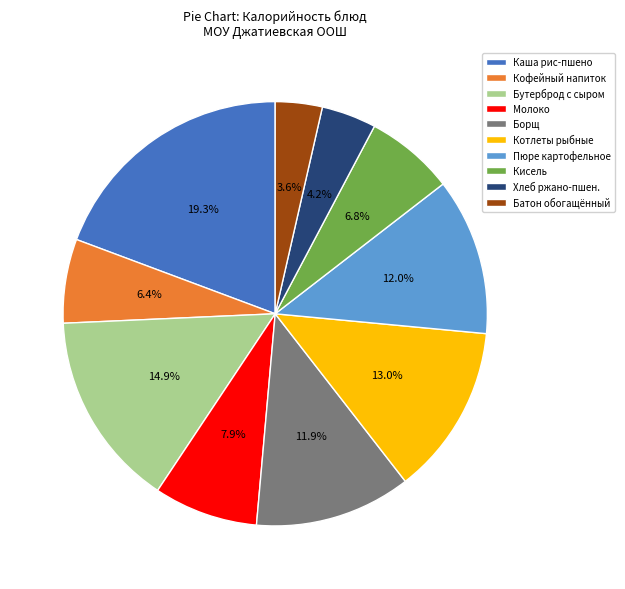

What is the smallest slice in the pie chart?

Батон обогащённый